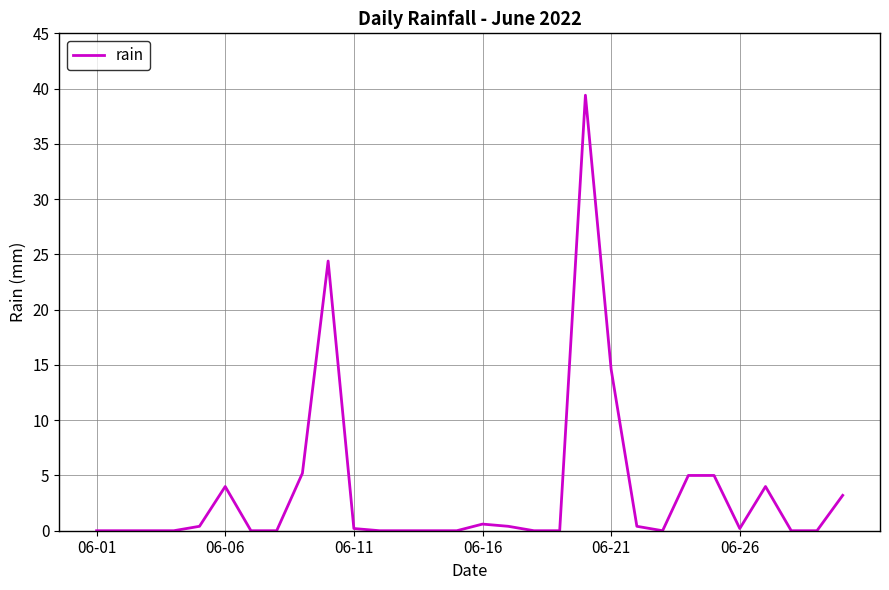

What is the difference between the maximum and minimum values?

39.4